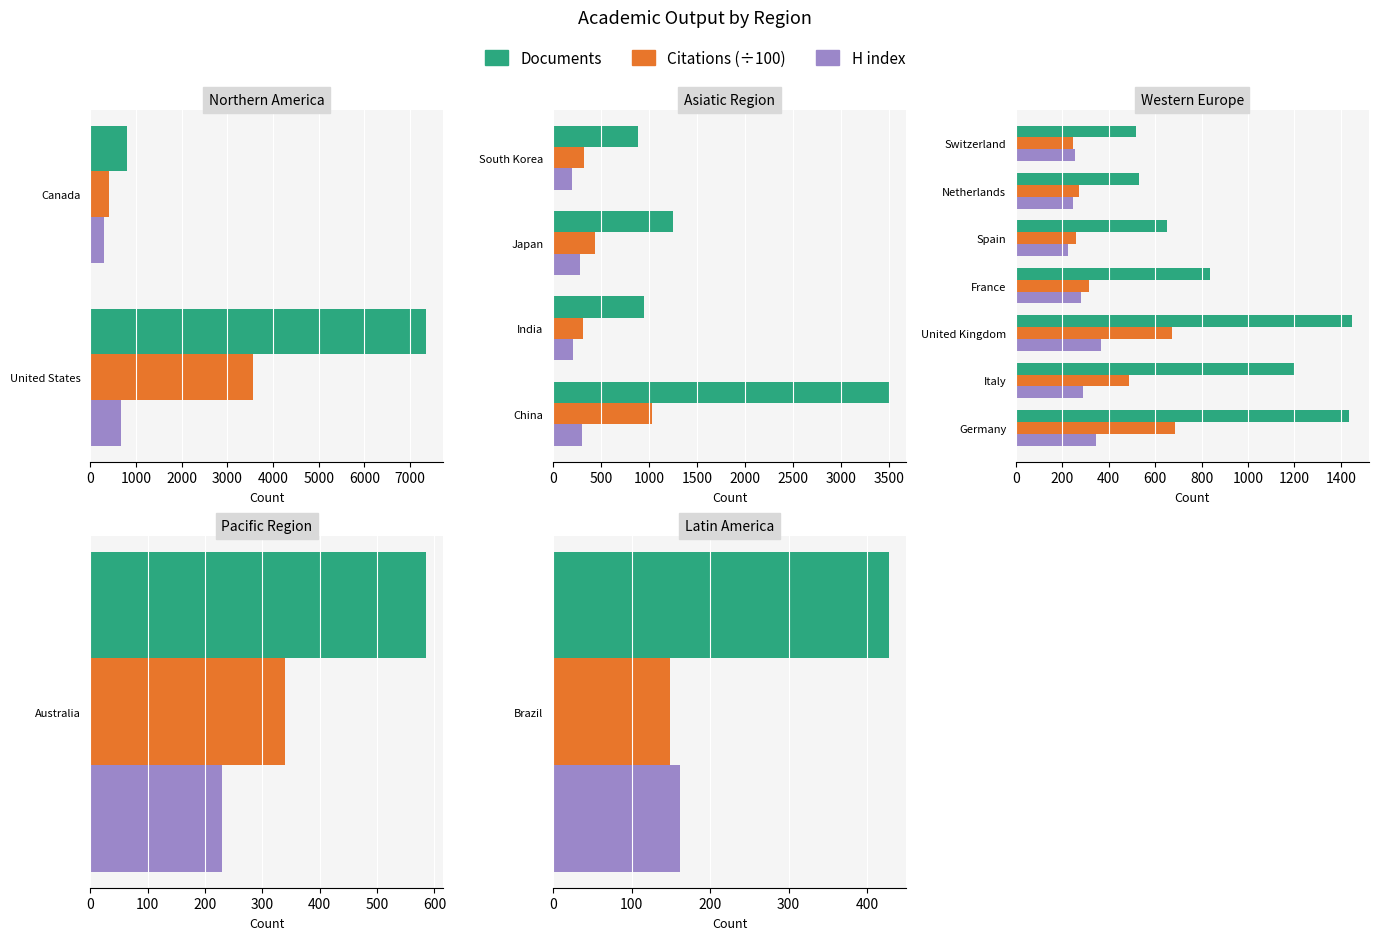

List the series in order of their peak value, lowest first.

H index, Citations (÷100), Documents